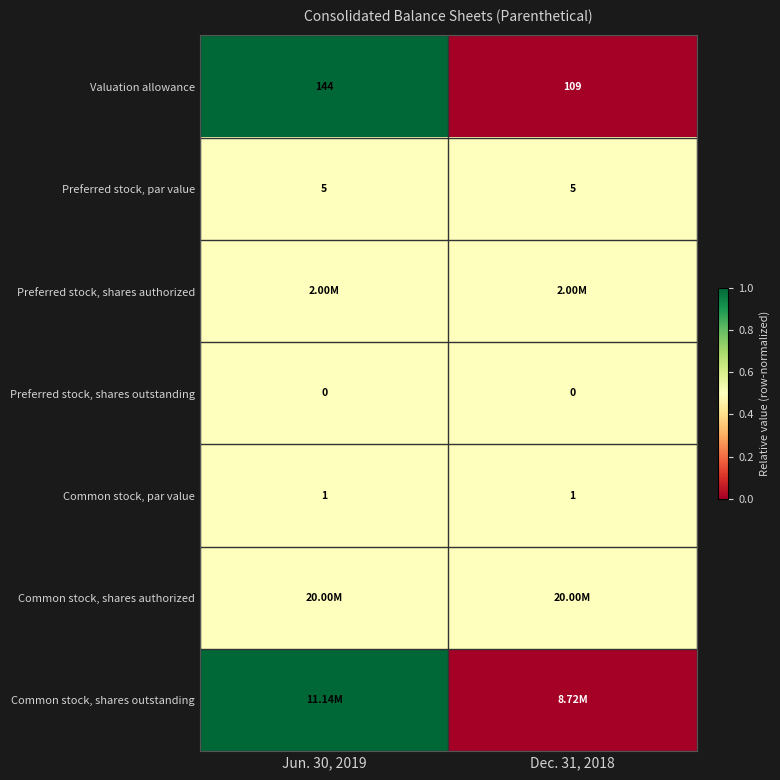

What is the difference between the maximum and minimum values in the Valuation allowance series?

35.0